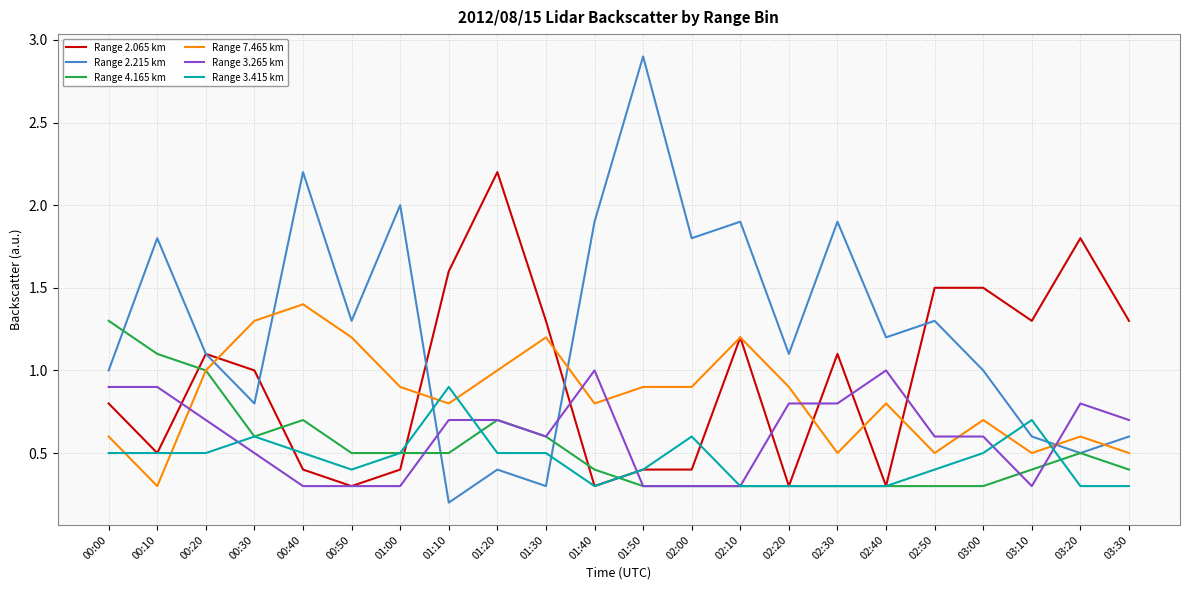

What is the difference between the highest and lowest values at 01:50?

2.6